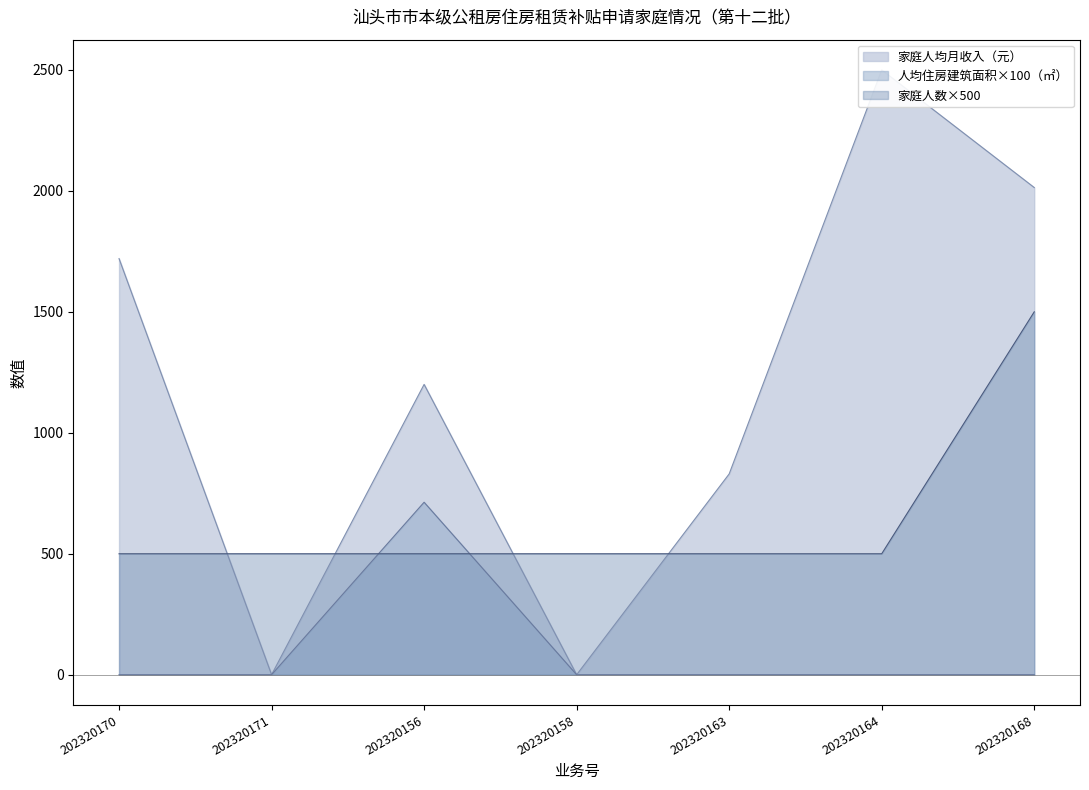

Where is 家庭人数 nearest to the value 1000?

202320170